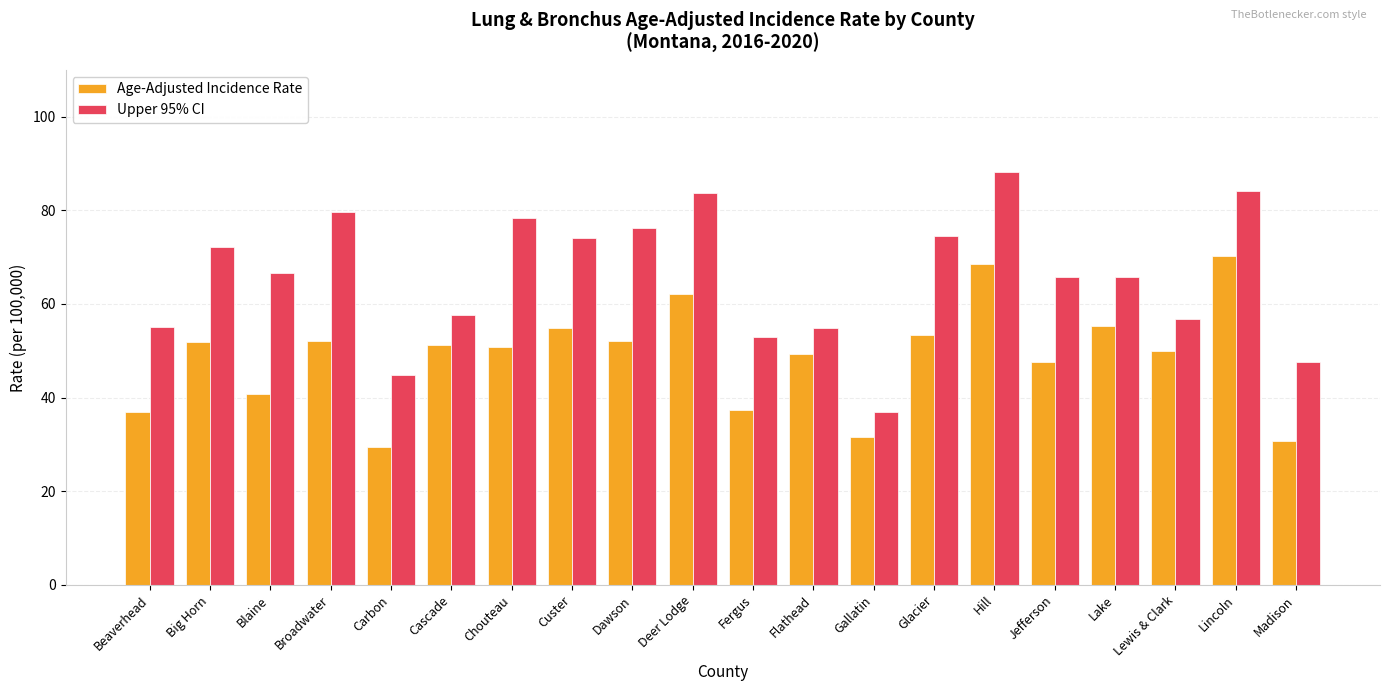

At Madison, list the series in order from largest to smallest.

Upper 95% CI, Age-Adjusted Incidence Rate